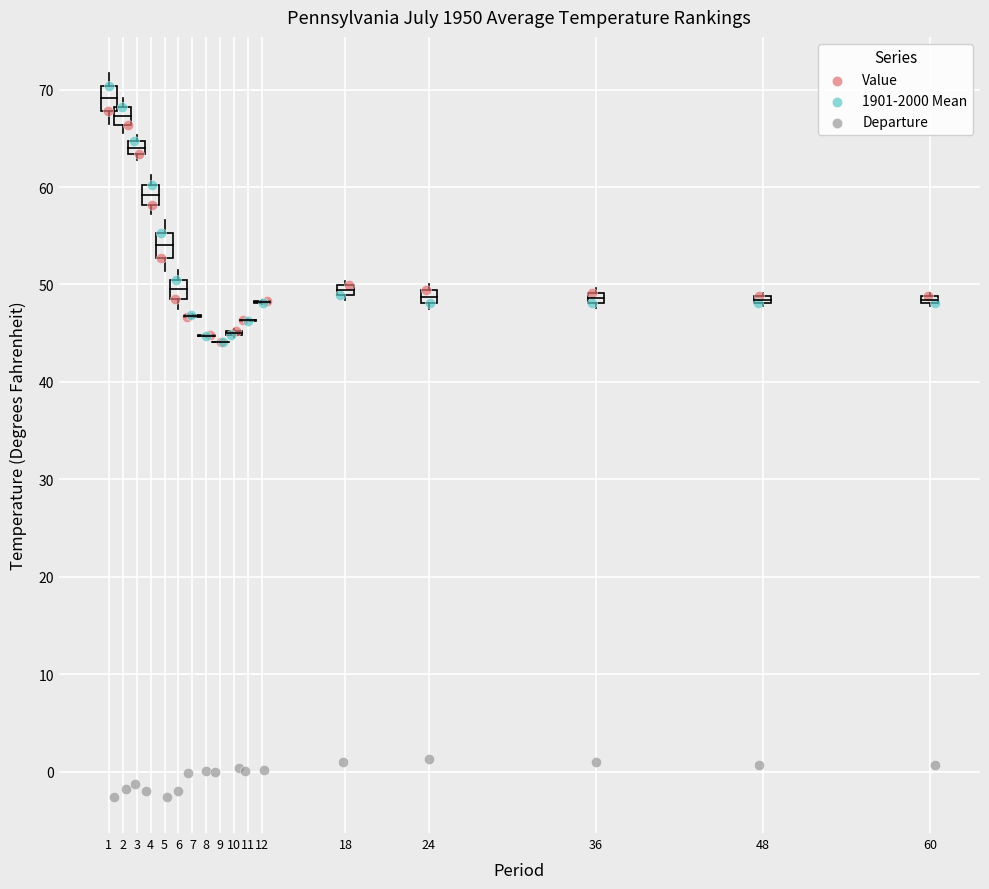

Which series has the largest Y range (max minus min)?

1901-2000 Mean